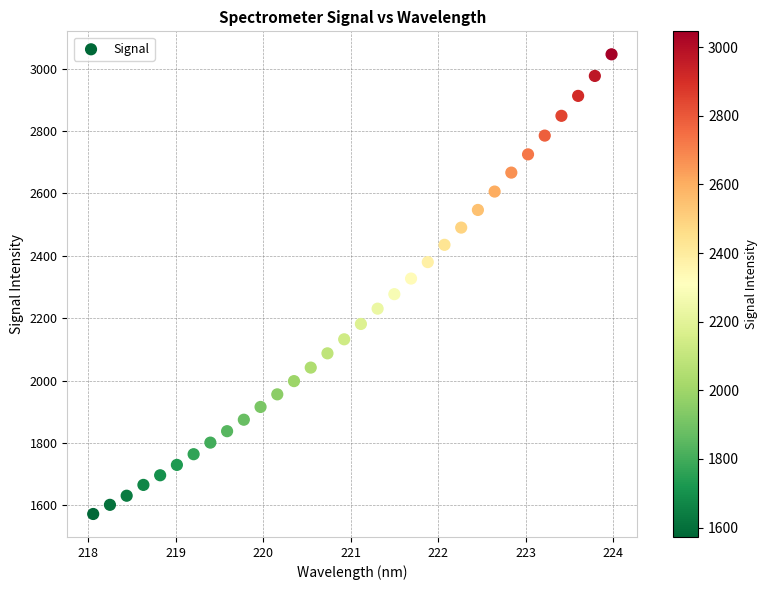

What is the range of X values (max minus min)?

5.9